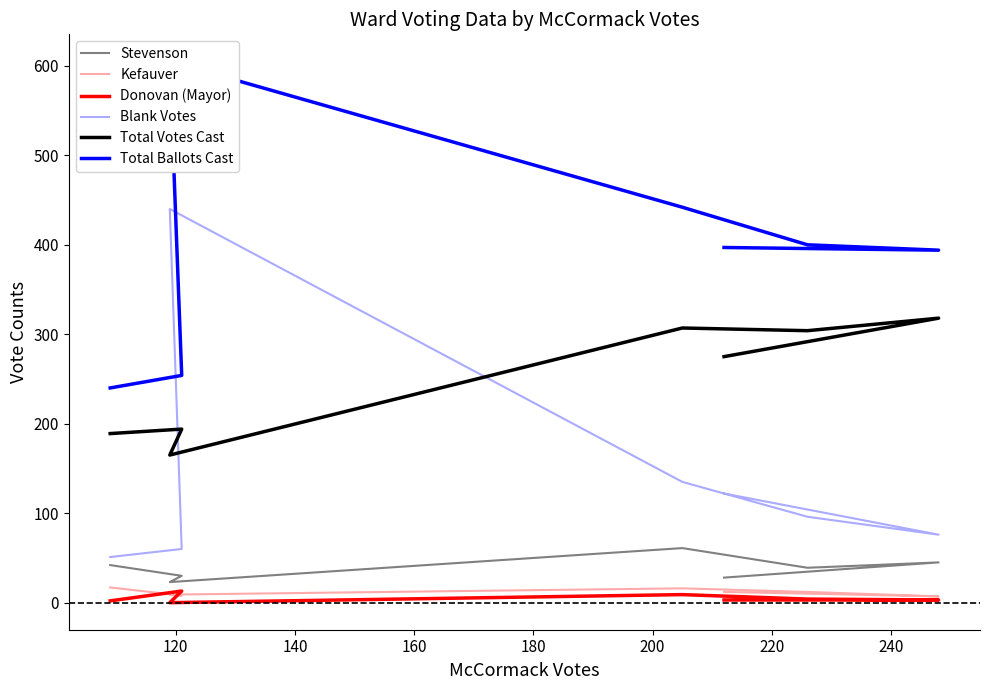

Which series has the largest range (max minus min)?

Blank Votes